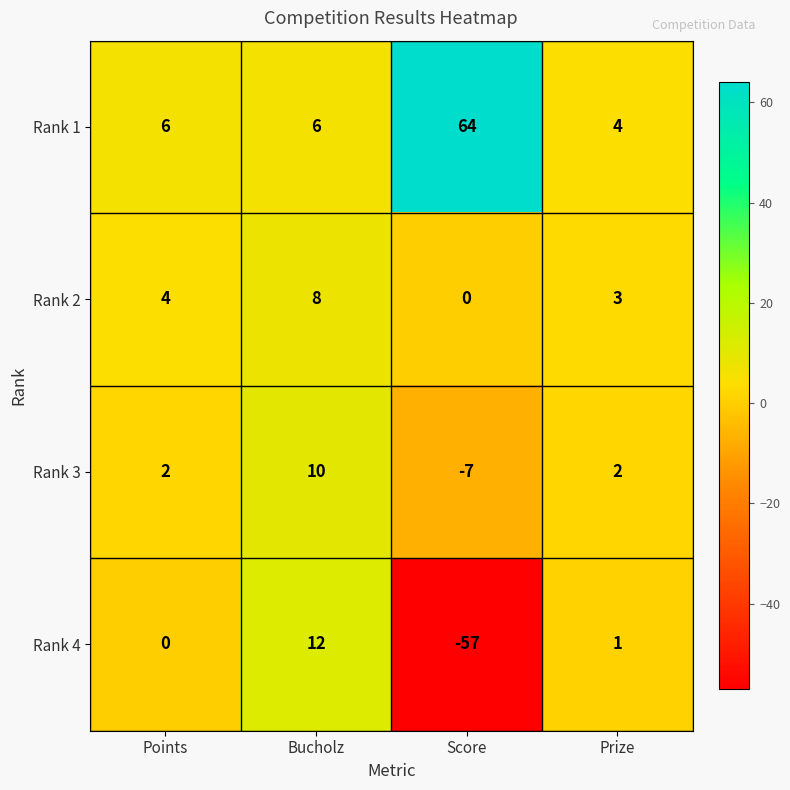

Is it true that Rank 4 equals -57 at Score?

True